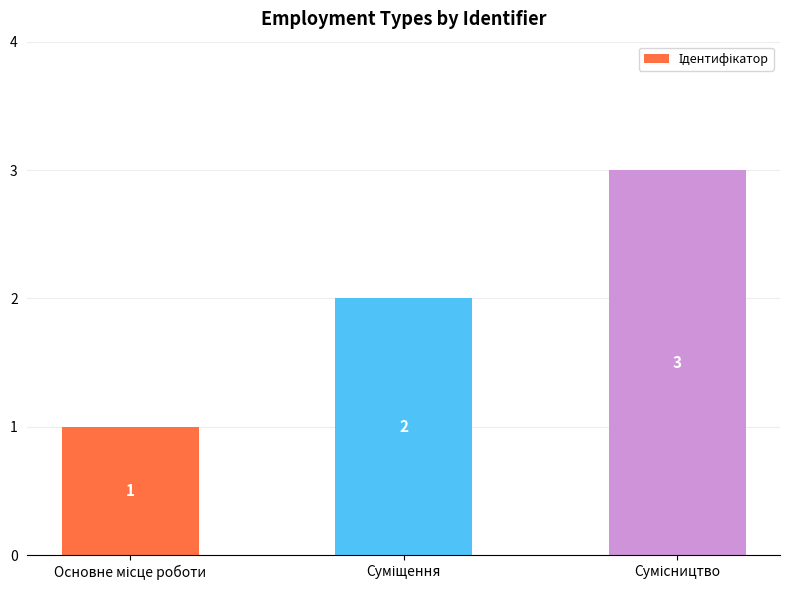

Reading left to right, list all the values displayed in this chart.

1	2	3